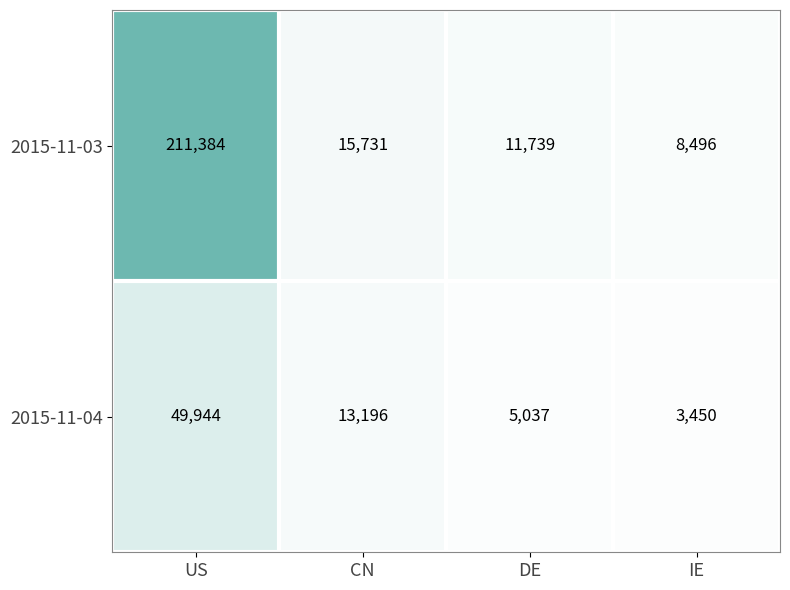

What is the average value of the 2015-11-03 series?

61838